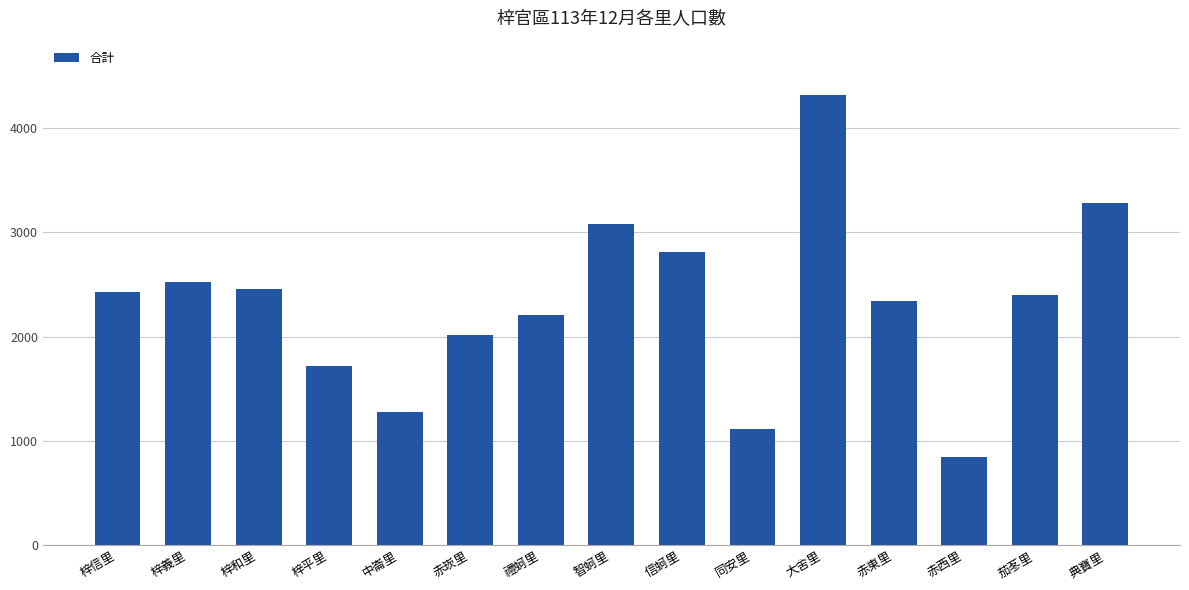

How many bars are there in total?

15